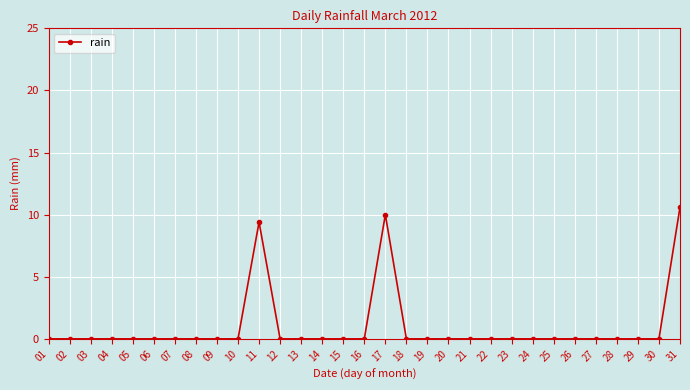

How many series are shown in this chart?

1